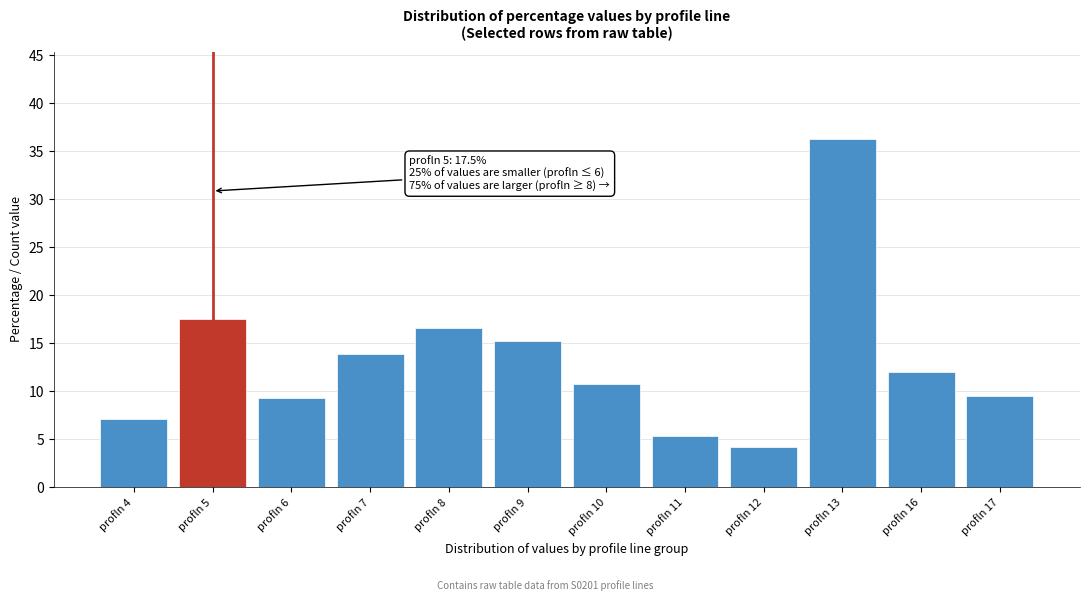

Reading left to right, list all the values displayed in this chart.

7.1	17.5	9.3	13.9	16.6	15.2	10.8	5.3	4.2	36.3	12.0	9.5